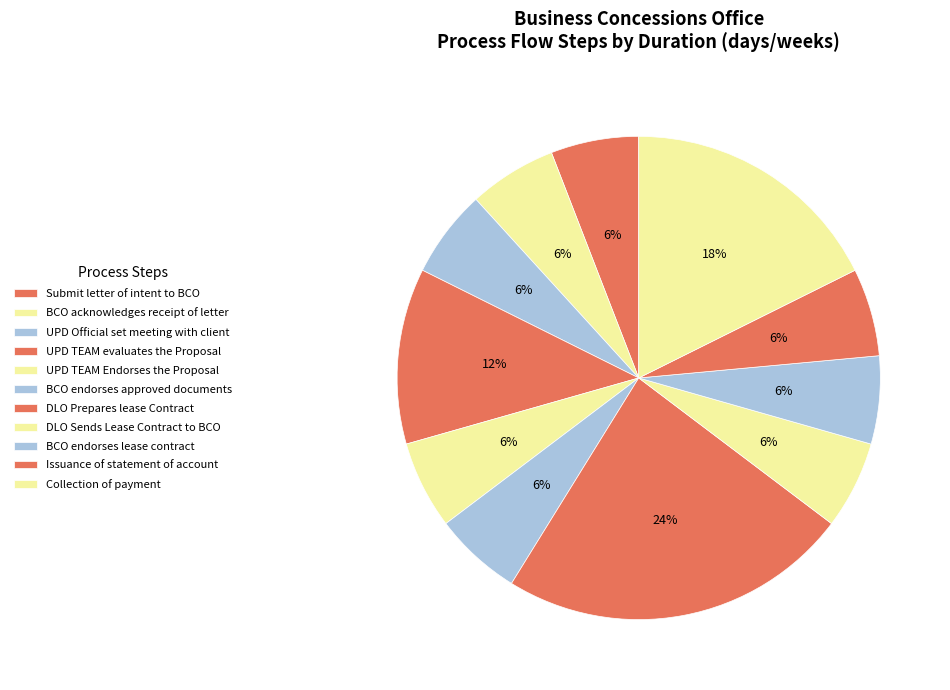

What is the ratio of the value at Issuance of statement of account to the value at Submit letter of intent to BCO?

1.0